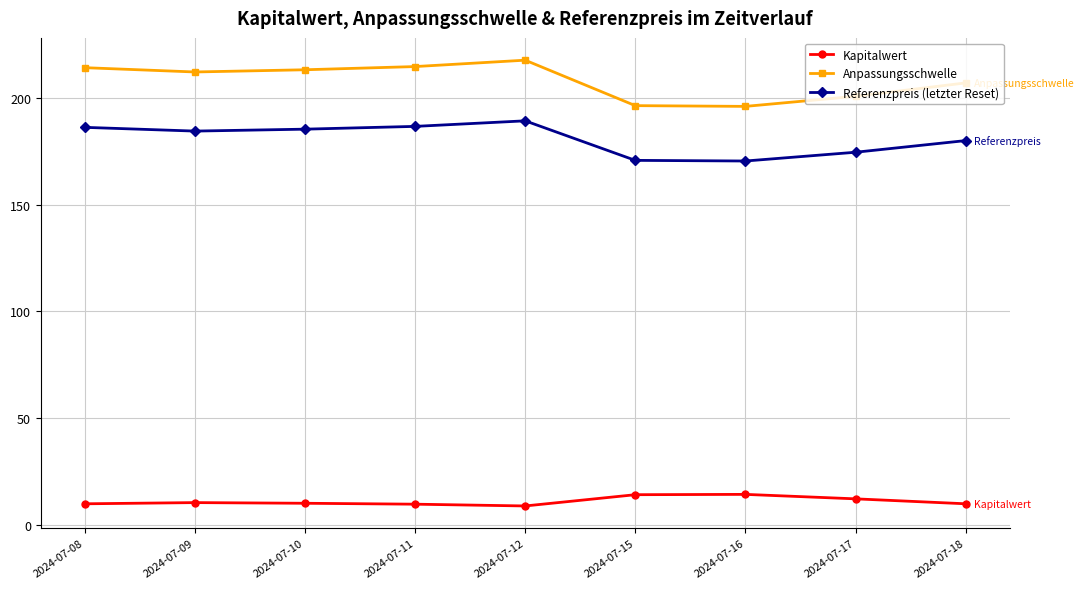

What is the average value of the Anpassungsschwelle series?

207.9